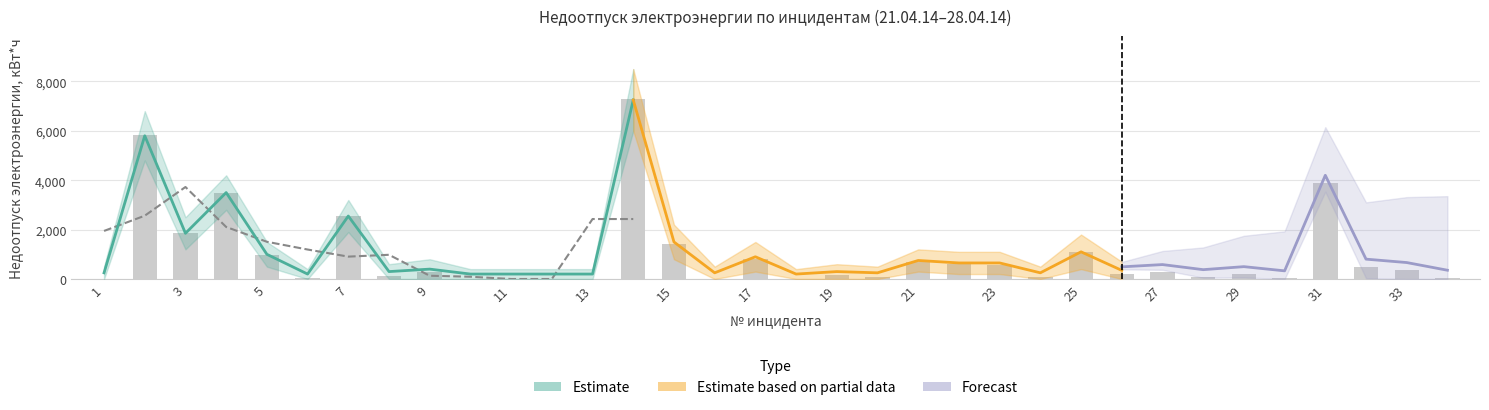

What is the sum of the Partial_upper values at 24 and 30?

1000